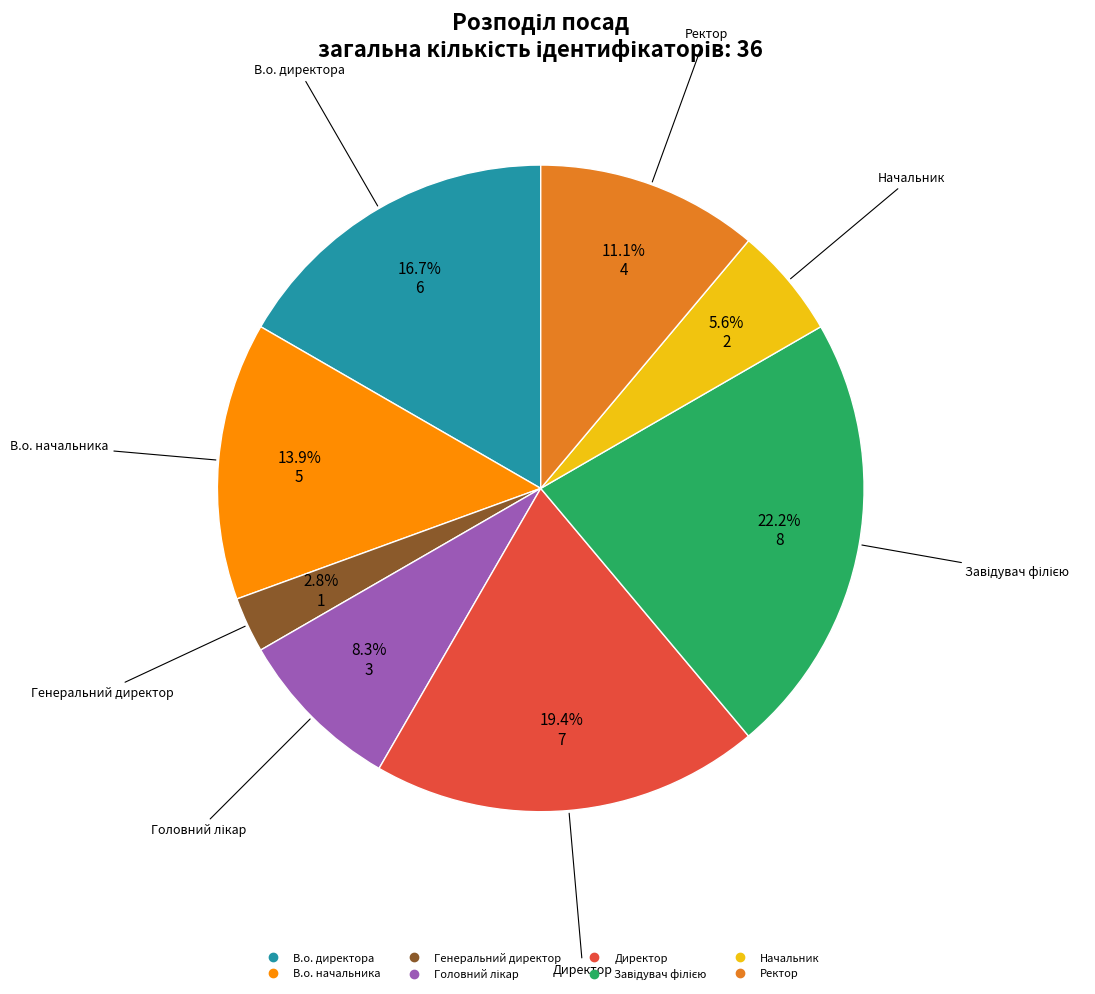

Does any single category account for the majority?

No